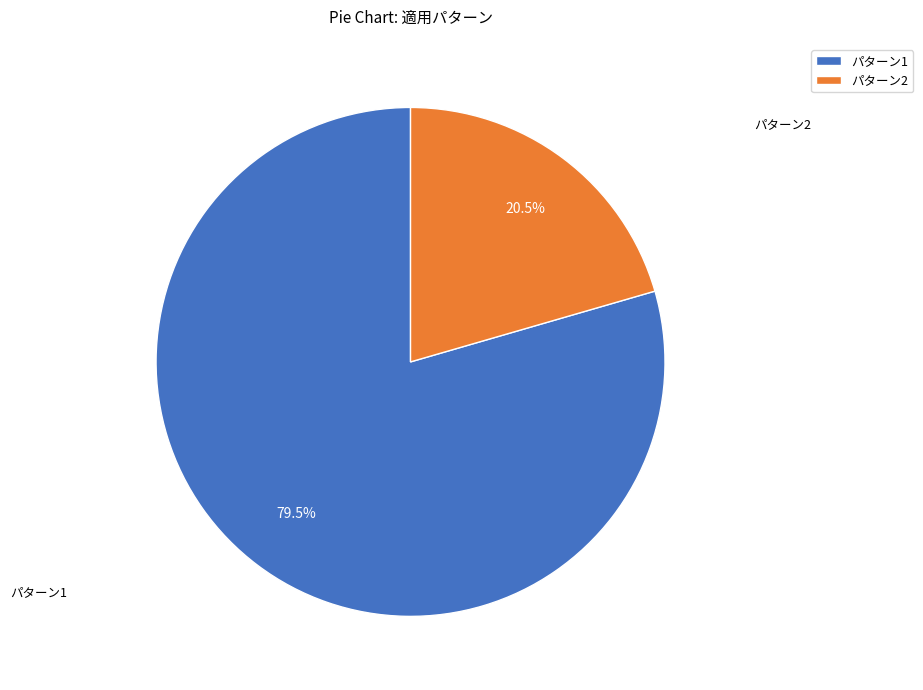

Approximately how many times larger is the value at パターン2 compared to パターン1?

0.3